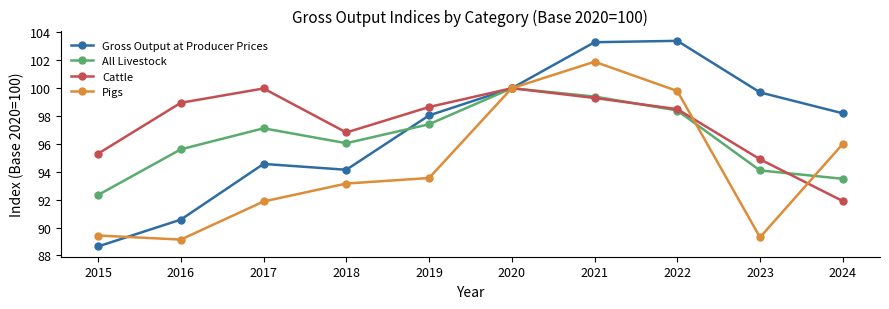

In Pigs, how many points are lower than both neighbors (excluding endpoints)?

2